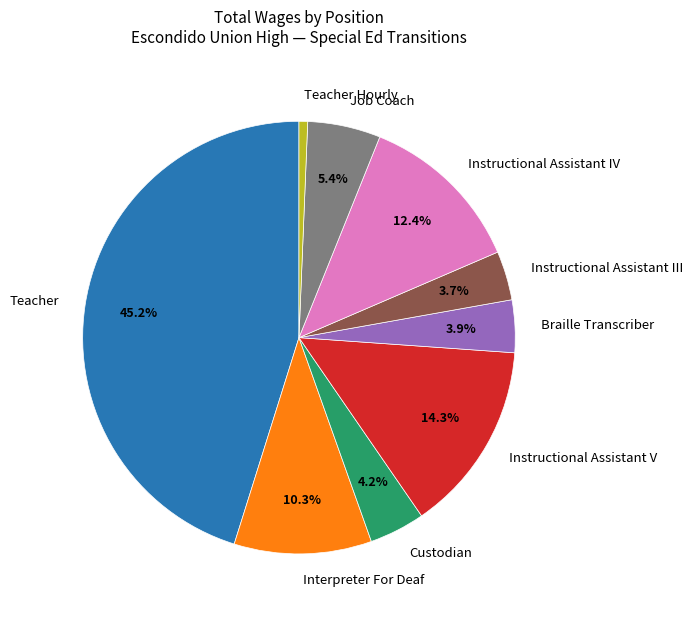

Do Teacher and Interpreter For Deaf together represent more than half of the pie?

Yes